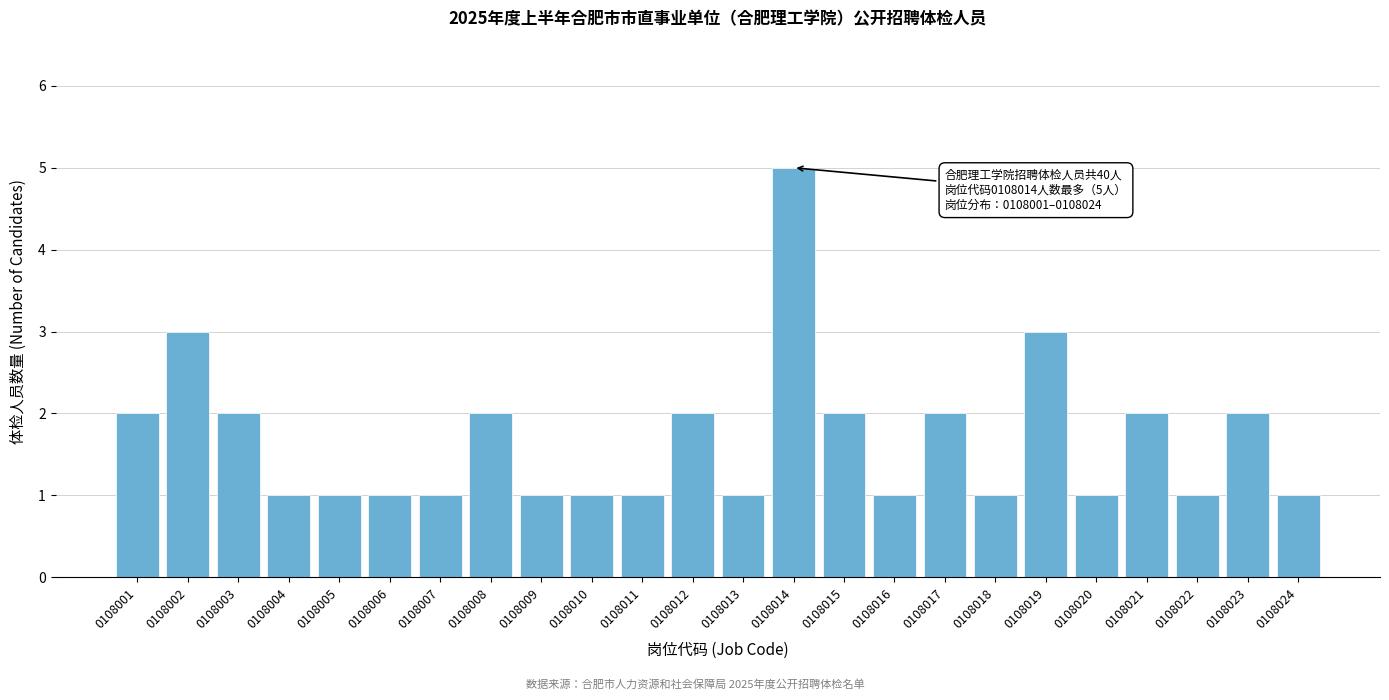

Reading left to right, transcribe all the data shown in this chart.

2	3	2	1	1	1	1	2	1	1	1	2	1	5	2	1	2	1	3	1	2	1	2	1